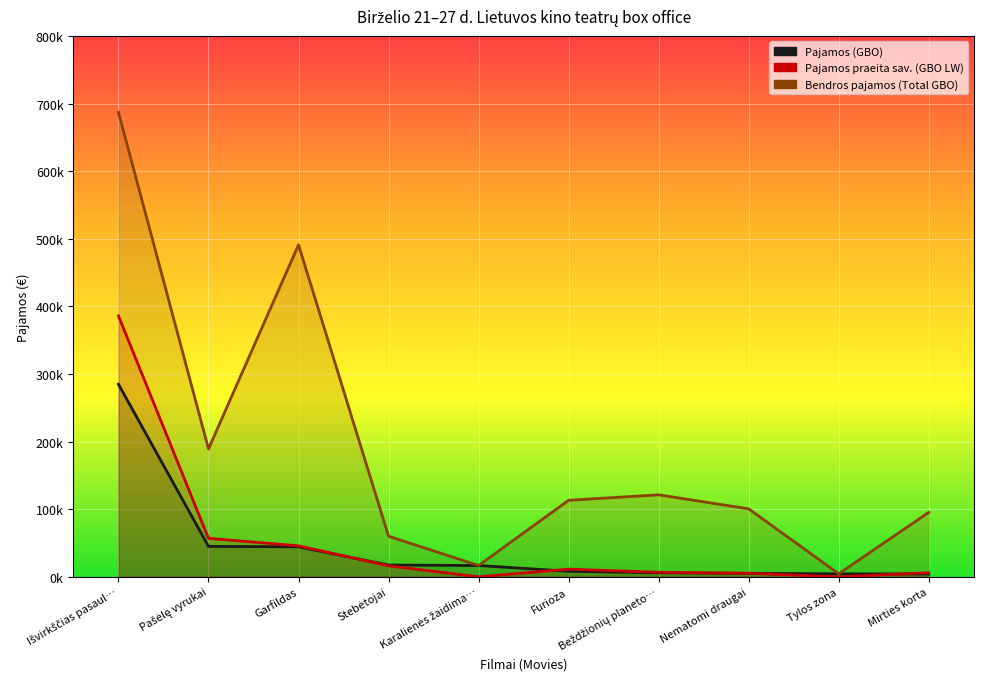

What is the value of the Pajamos (GBO) point at the 3rd from the left?

44354.2